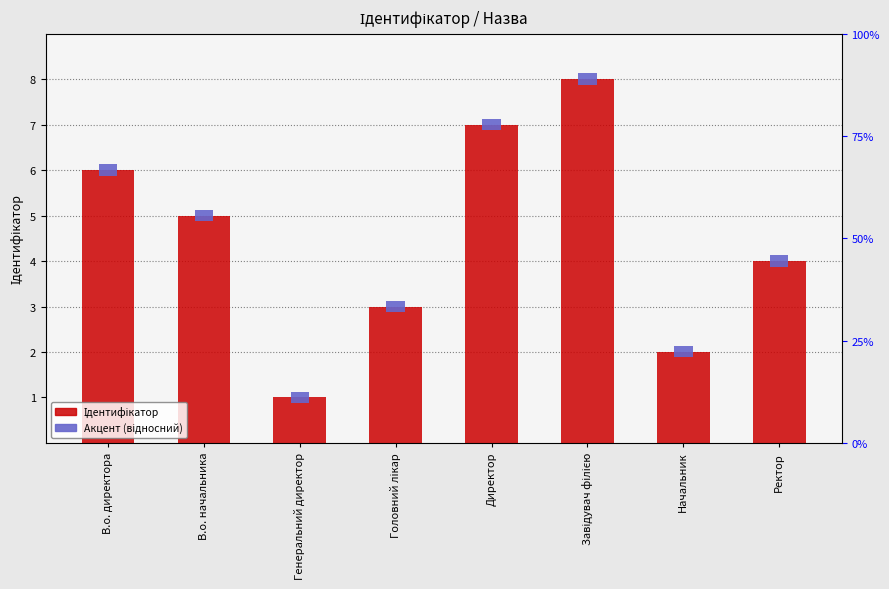

Is it true that Акцент (відносний) equals 0.4 at Генеральний директор?

False